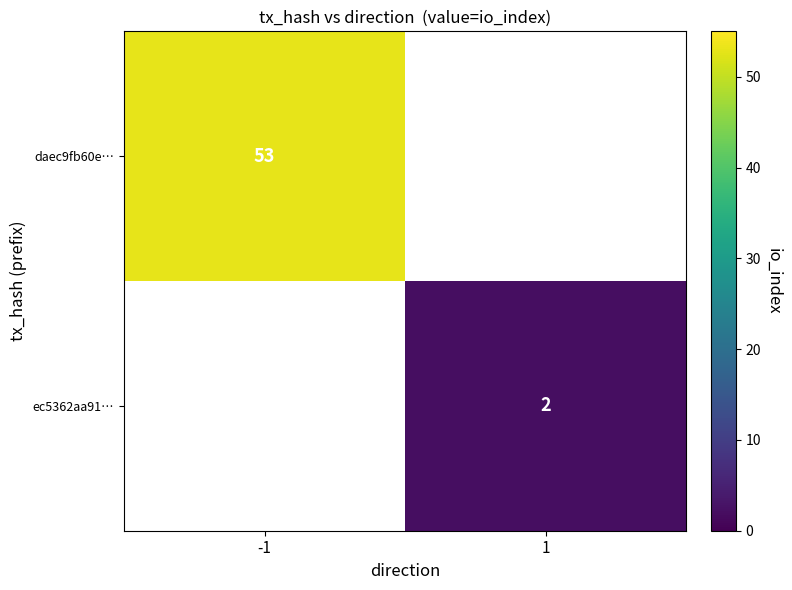

Is the value of daec9fb60e… at -1 greater than the value of ec5362aa91… at 1?

Yes